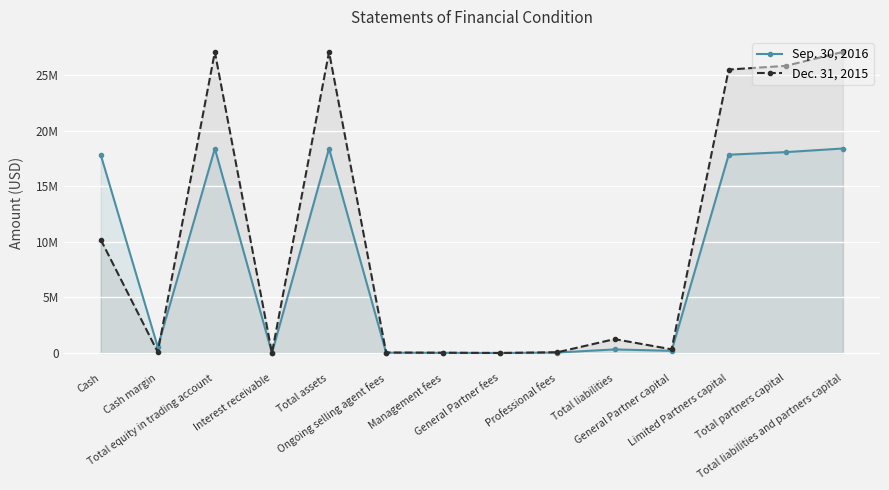

Rank the series at Total assets from lowest to highest value.

Sep. 30, 2016, Dec. 31, 2015